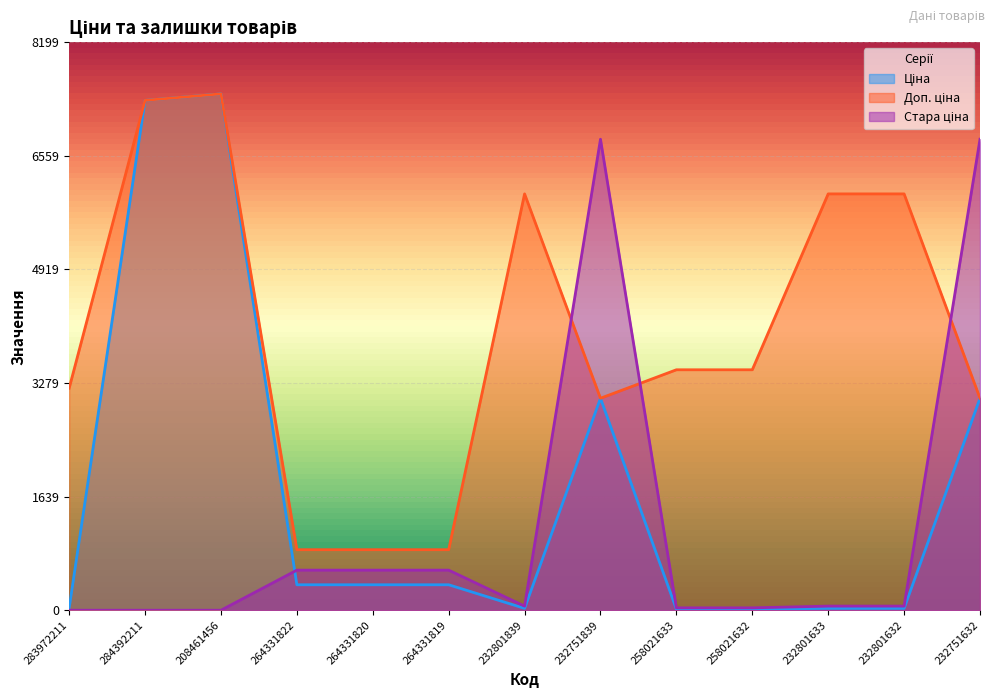

How many data points in Стара ціна are less than 59?

5